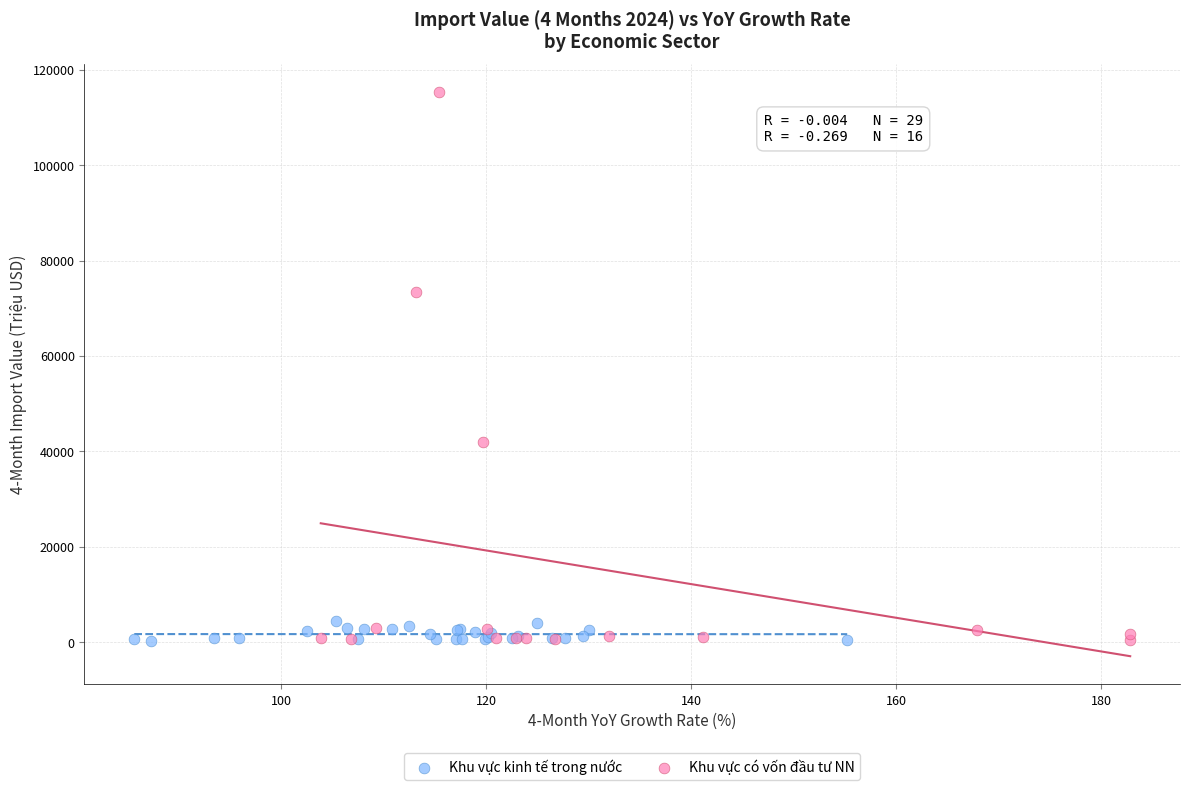

Which series has the widest spread of Y values?

Khu vực có vốn đầu tư NN